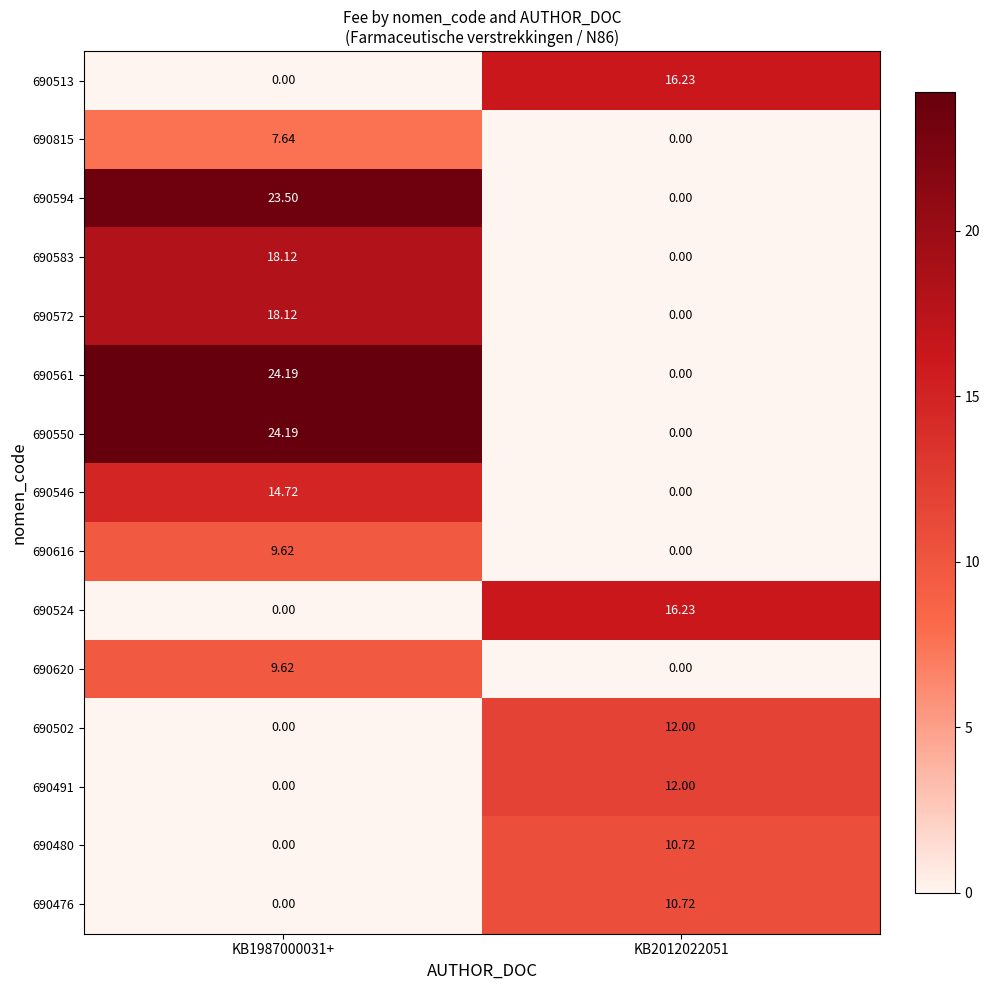

How many positive values does the 690594 series have?

1